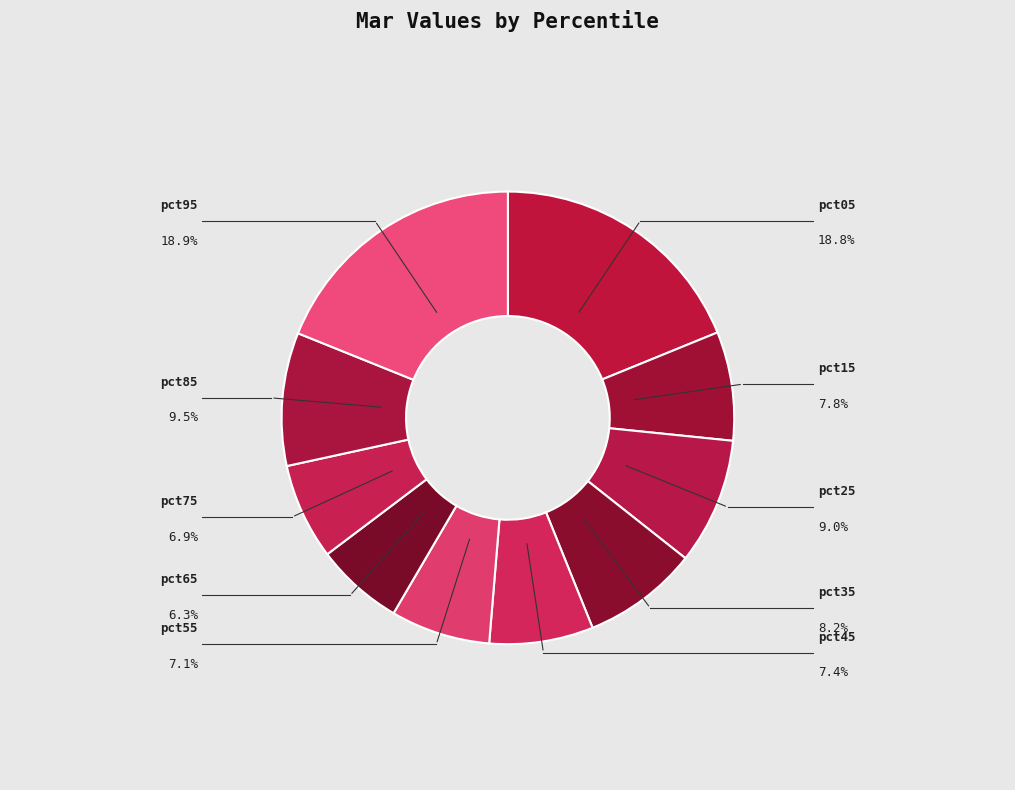

What is the largest slice in the pie chart?

pct95